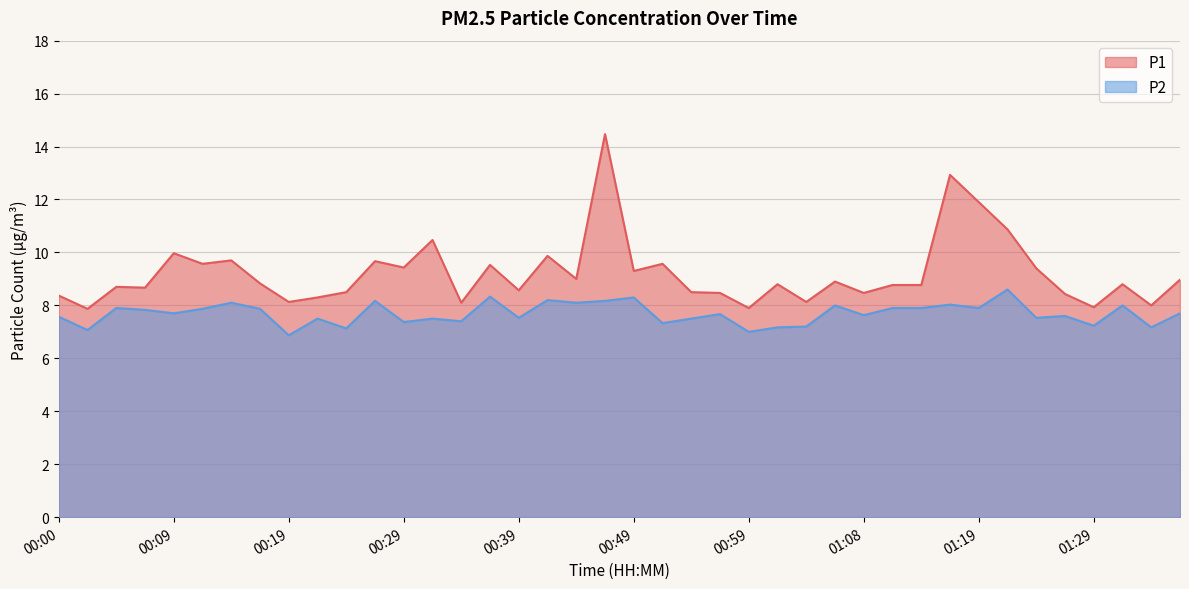

True or false: P2 and P1 cross at least once.

False